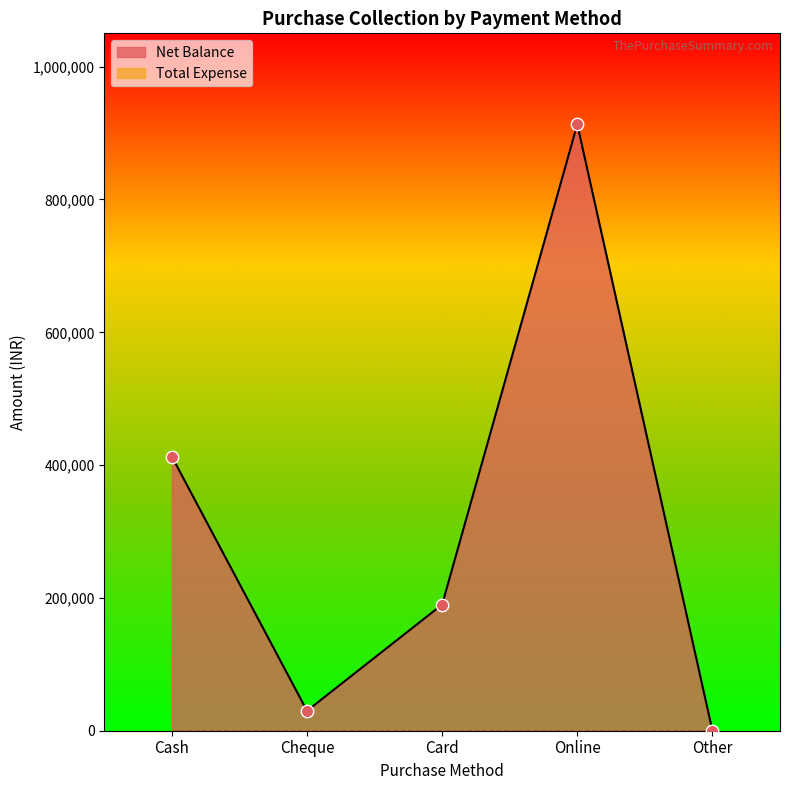

Between Other and Cheque, which is larger?

Cheque